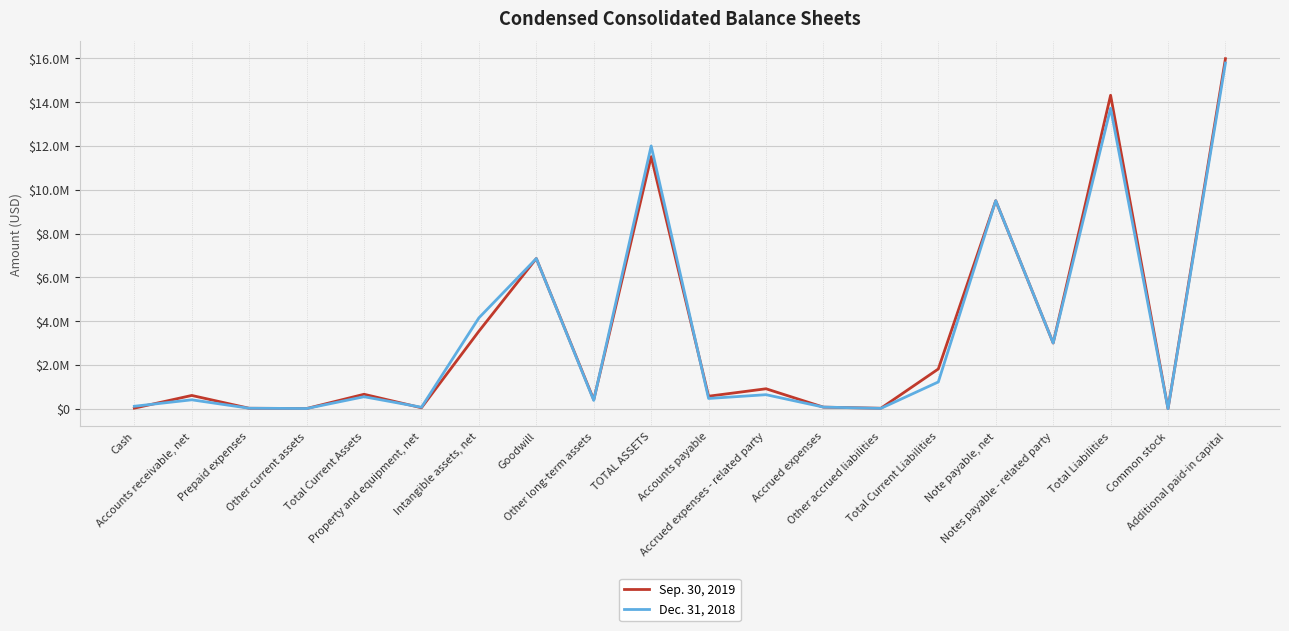

Reading left to right, transcribe all the data shown in this chart.

Sep. 30, 2019: Cash=25472	Accounts receivable, net=605268	Prepaid expenses=20048	Other current assets=8278	Total Current Assets=659066	Property and equipment, net=42936	Intangible assets, net=3538453	Goodwill=6858216	Other long-term assets=410190	TOTAL ASSETS=11508861	Accounts payable=570631	Accrued expenses - related party=910512	Accrued expenses=71250	Other accrued liabilities=20447	Total Current Liabilities=1813754	Note payable, net=9500000	Notes payable - related party=3000000	Total Liabilities=14313754	Common stock=541	Additional paid-in capital=15984675
Dec. 31, 2018: Cash=111586	Accounts receivable, net=406110	Prepaid expenses=21135	Other current assets=8278	Total Current Assets=547109	Property and equipment, net=65945	Intangible assets, net=4148096	Goodwill=6858216	Other long-term assets=379908	TOTAL ASSETS=11999274	Accounts payable=467526	Accrued expenses - related party=640009	Accrued expenses=73625	Other accrued liabilities=15152	Total Current Liabilities=1221312	Note payable, net=9500000	Notes payable - related party=3000000	Total Liabilities=13721312	Common stock=541	Additional paid-in capital=15785888